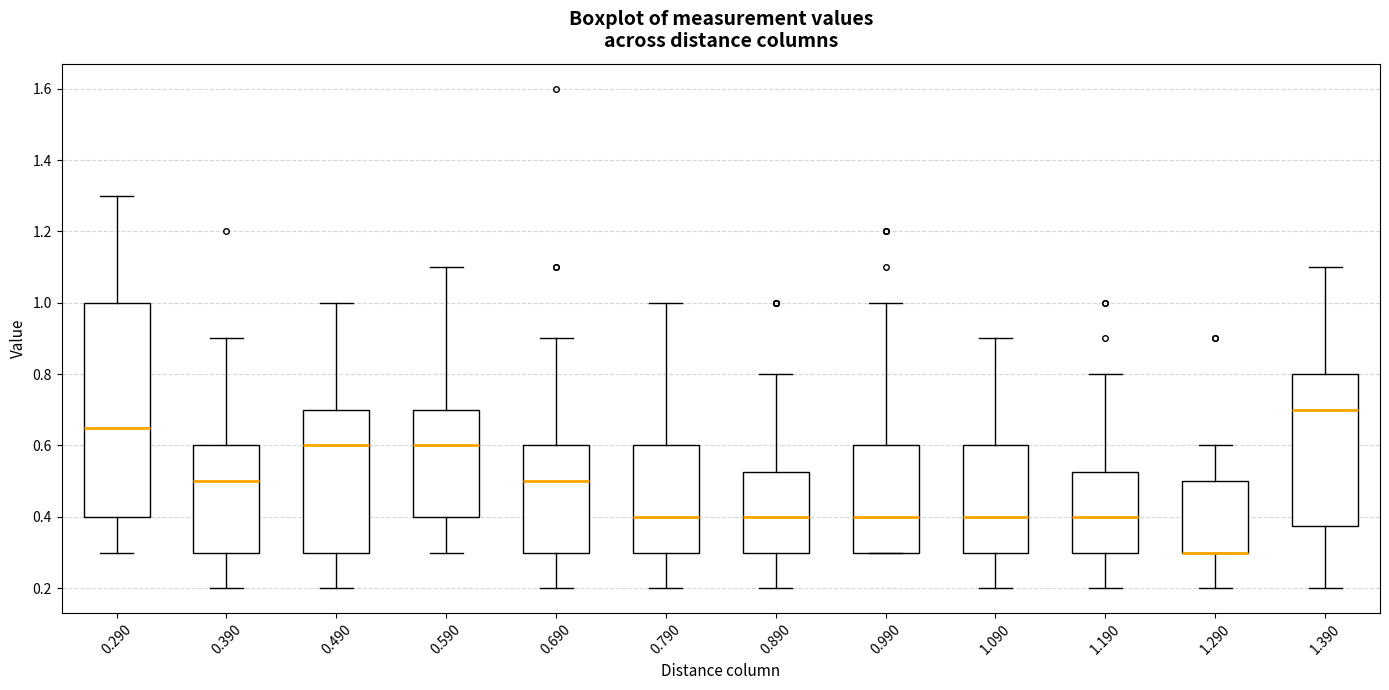

Which box is the tallest, from its lower edge to its upper edge?

0.290